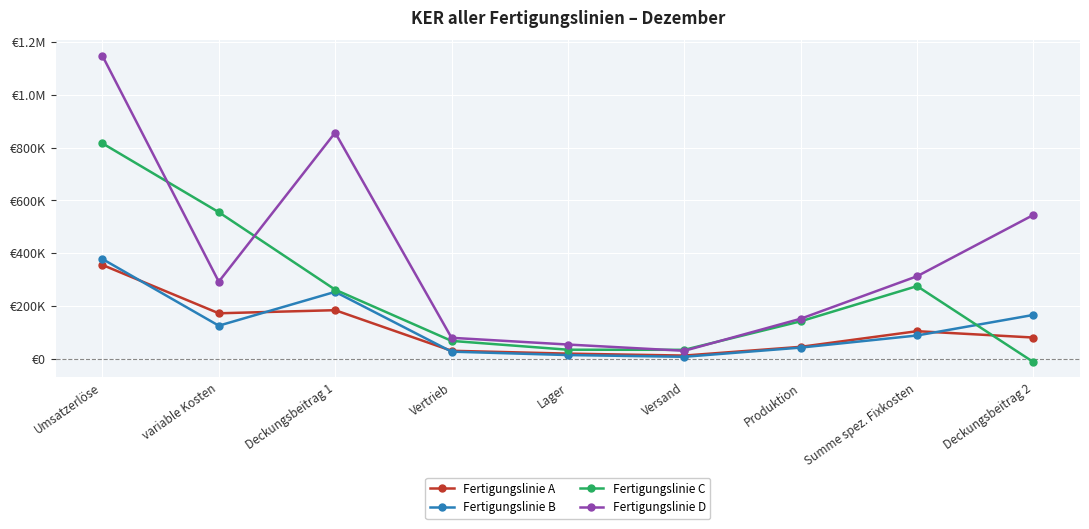

What is the label of the 5th point from the left?

Lager